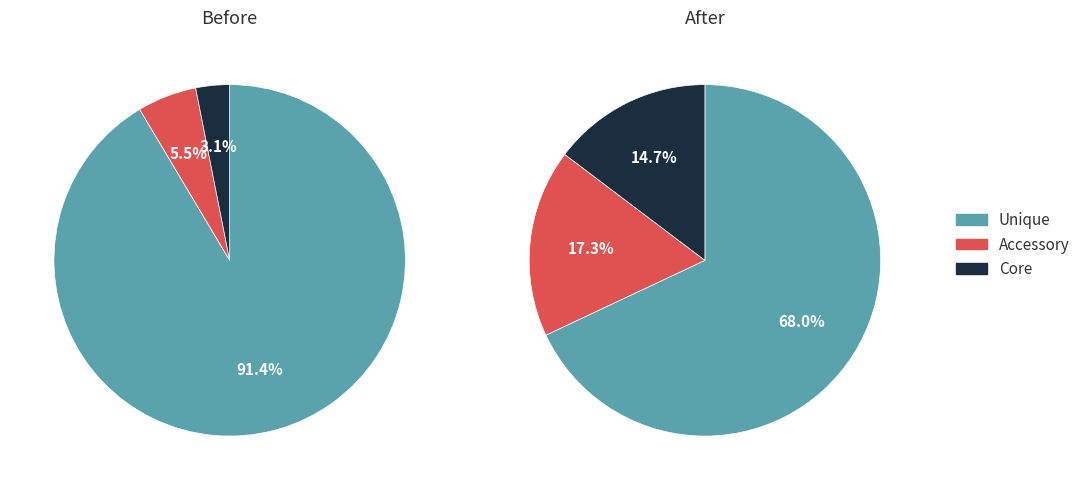

At Before, list the series in order from largest to smallest.

Unique, Accessory, Core